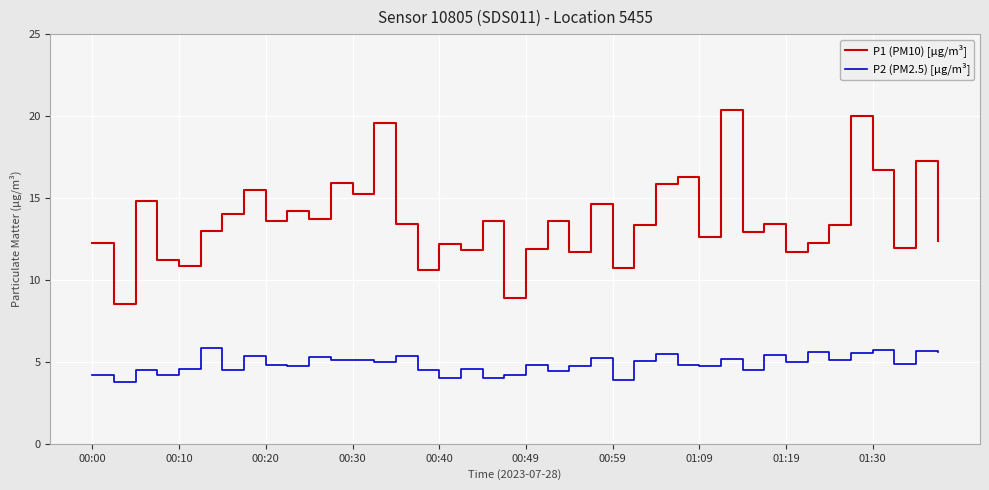

Rank the series by their average value, from lowest to highest.

P2 (PM2.5) [µg/m³], P1 (PM10) [µg/m³]